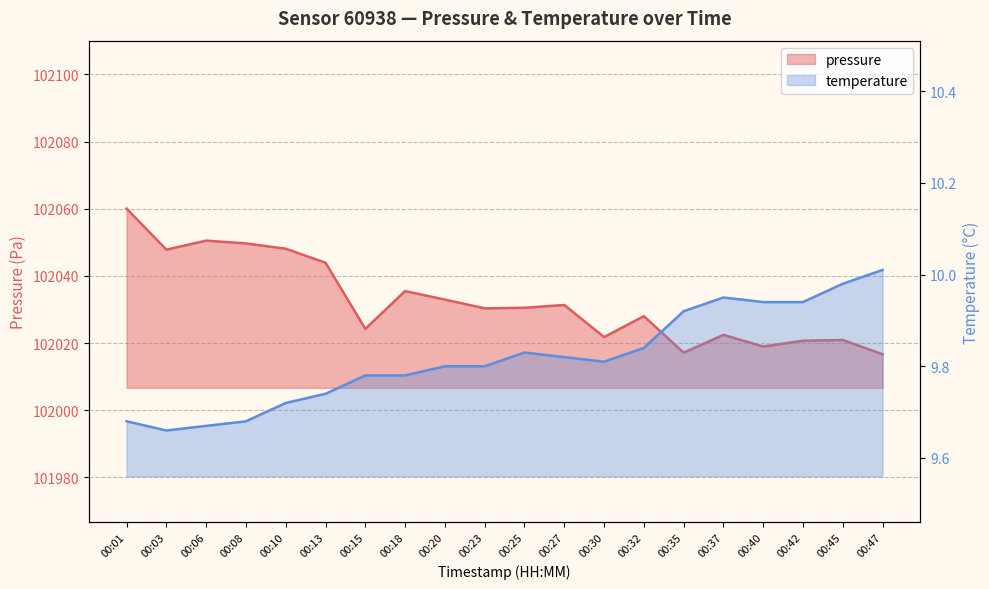

List the labels in order of temperature value, largest first.

00:47, 00:45, 00:37, 00:40, 00:42, 00:35, 00:32, 00:25, 00:27, 00:30, 00:20, 00:23, 00:15, 00:18, 00:13, 00:10, 00:01, 00:08, 00:06, 00:03